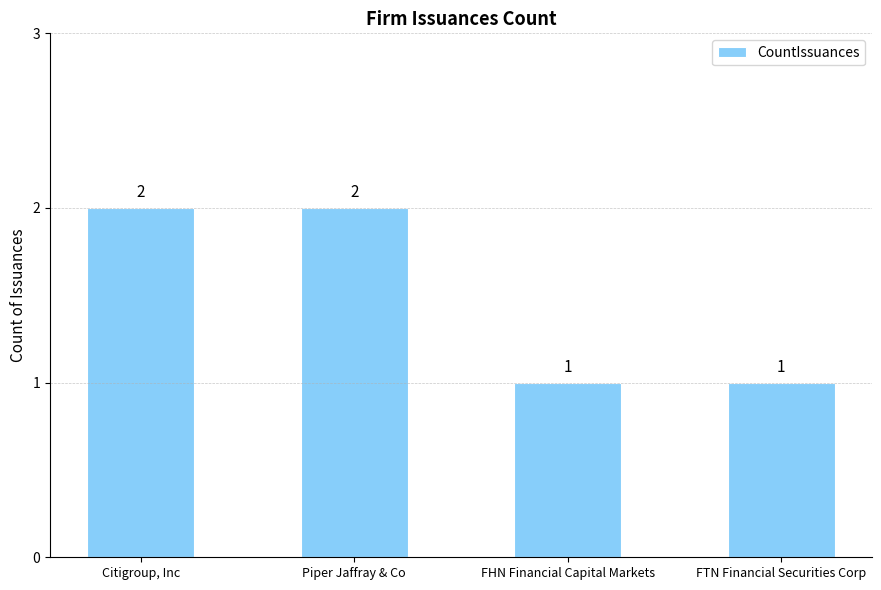

What is the label of the 3rd bar from the right?

Piper Jaffray & Co